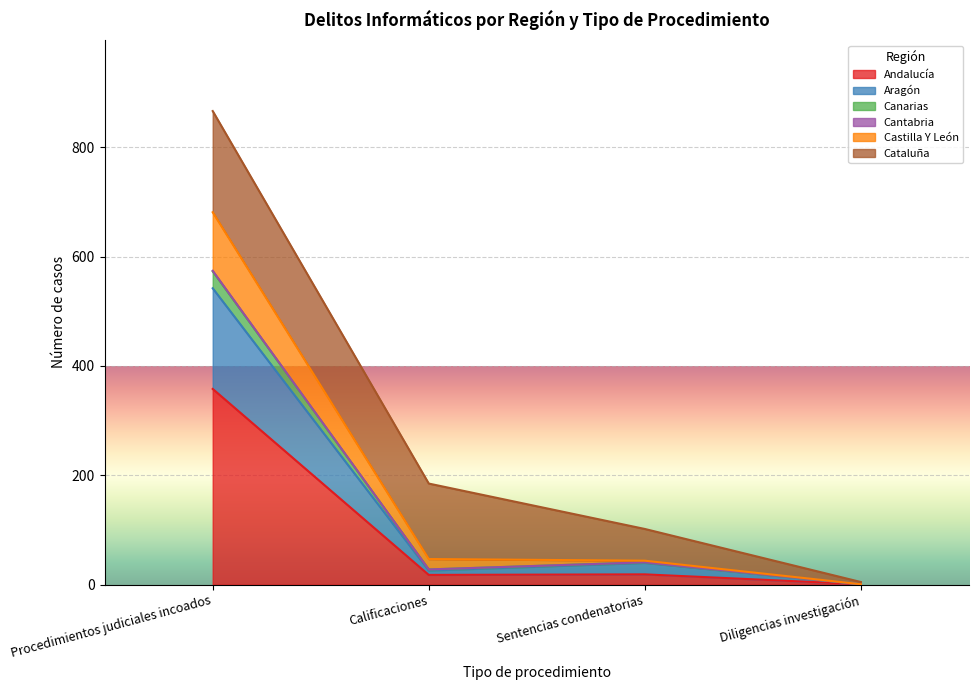

True or false: Andalucía and Castilla Y León cross at least once.

False